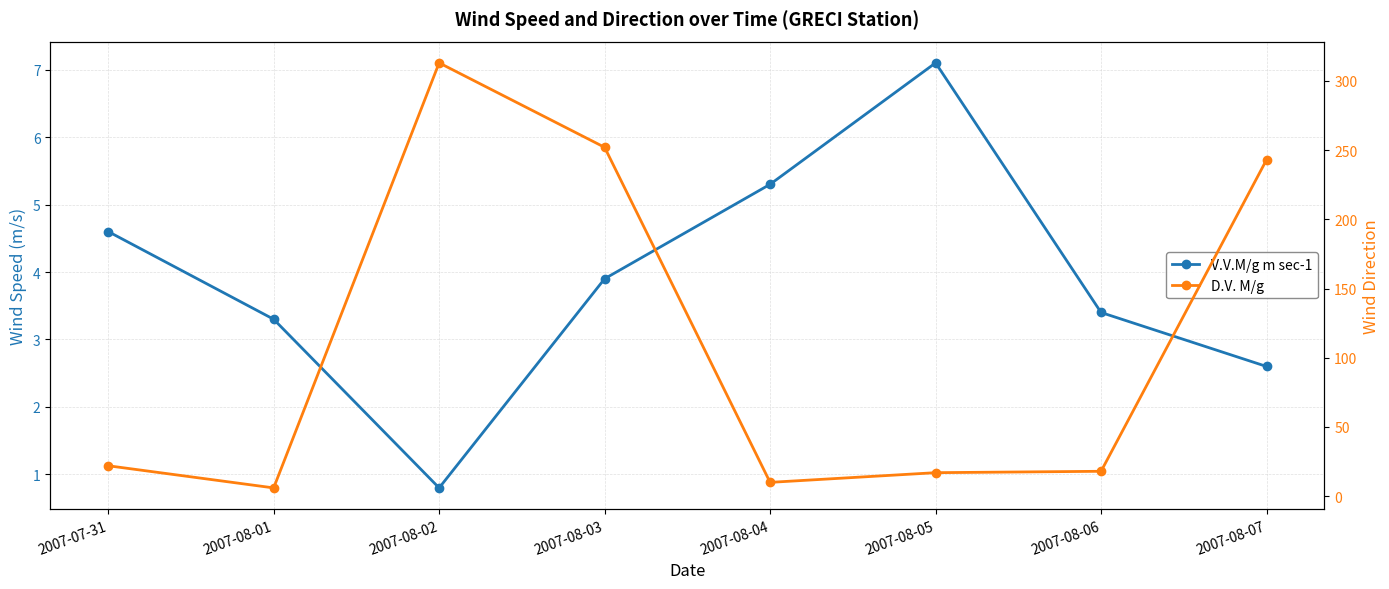

Reading right to left, extract all data points from this chart.

V.V.M/g m sec-1: 2007-08-07=2.6	2007-08-06=3.4	2007-08-05=7.1	2007-08-04=5.3	2007-08-03=3.9	2007-08-02=0.8	2007-08-01=3.3	2007-07-31=4.6
D.V. M/g: 2007-08-07=243.0	2007-08-06=18.0	2007-08-05=17.0	2007-08-04=10.0	2007-08-03=252.0	2007-08-02=313.0	2007-08-01=6.0	2007-07-31=22.0